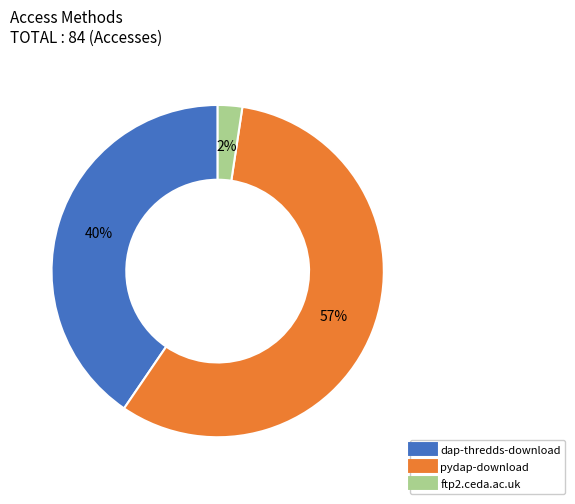

True or false: ftp2.ceda.ac.uk accounts for 2% of the total.

True